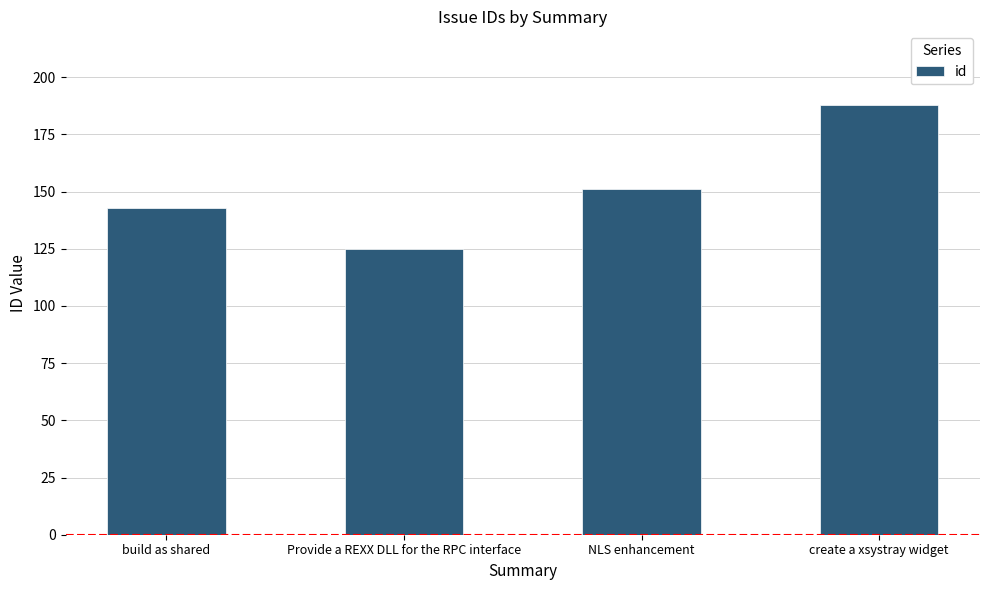

What position from the right is NLS enhancement?

2